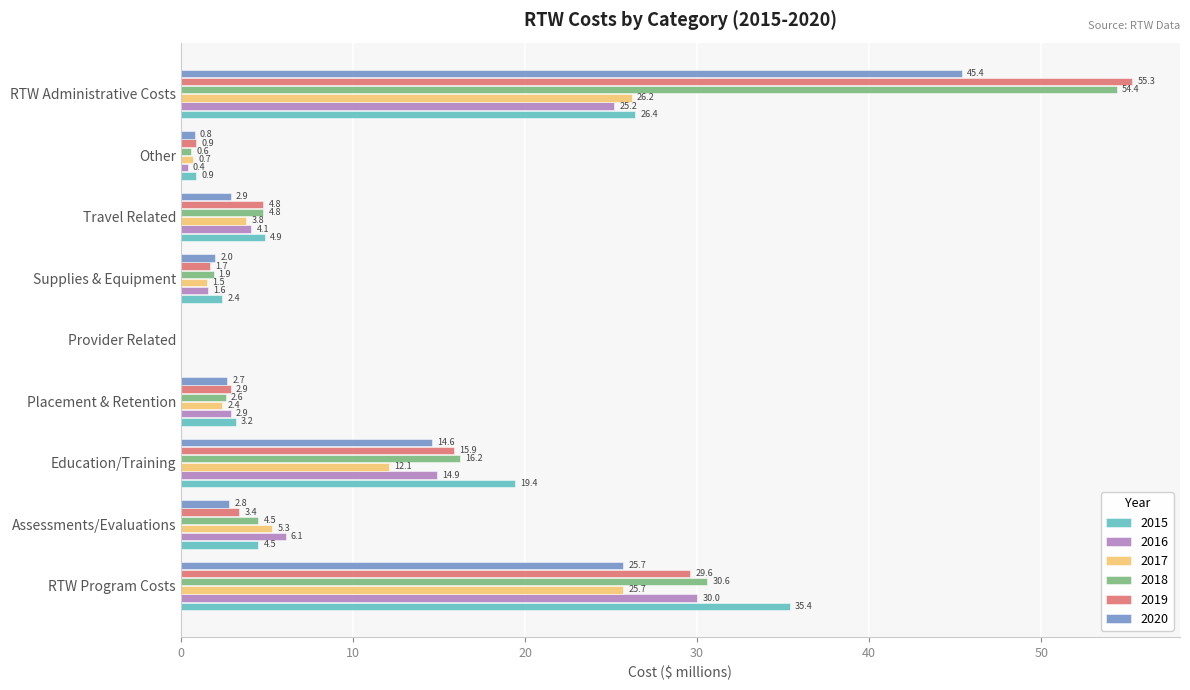

Which series has the largest total across all categories?

2018